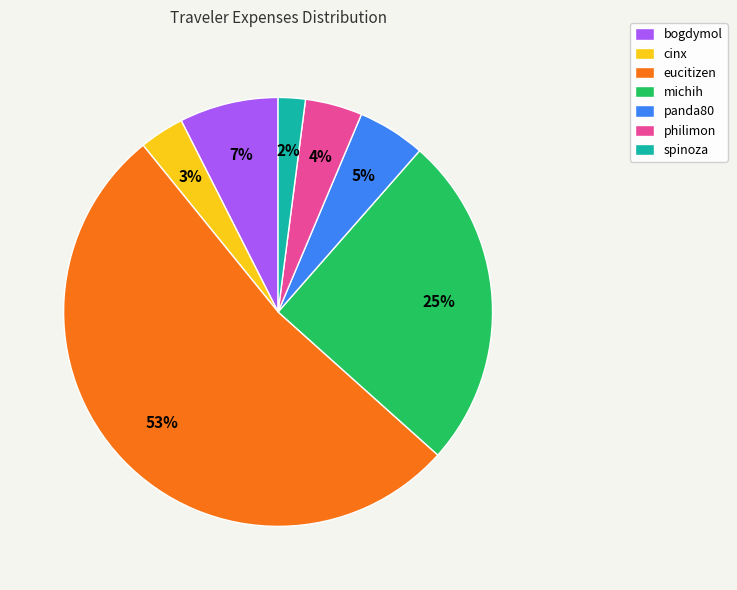

To the nearest percent, what is the average slice percentage?

14%